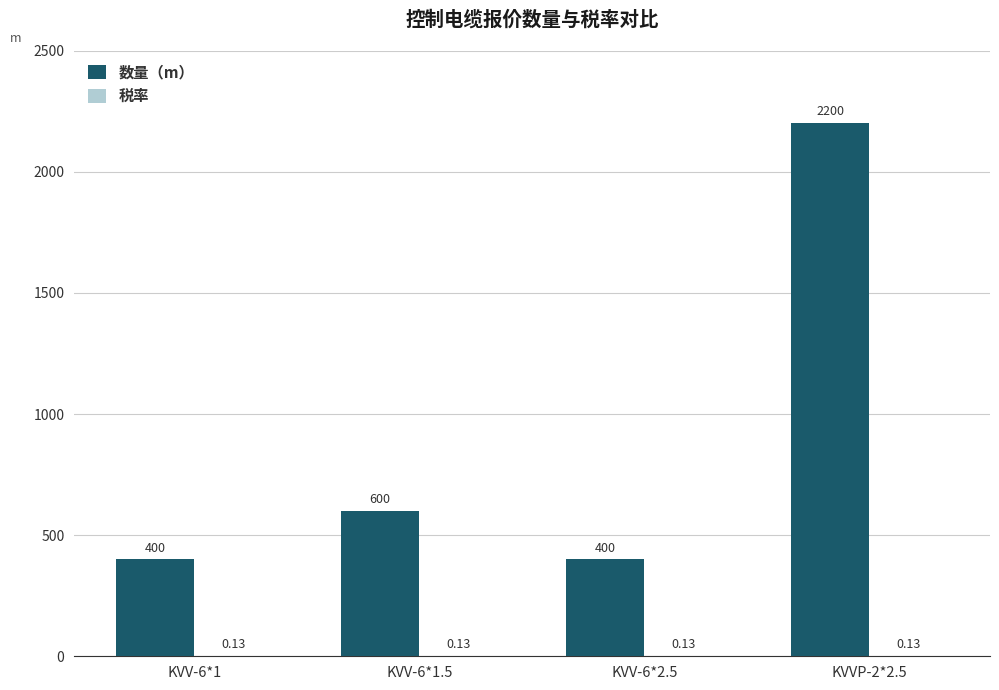

Which series changed the most between KVV-6*1.5 and KVV-6*2.5?

数量（m）